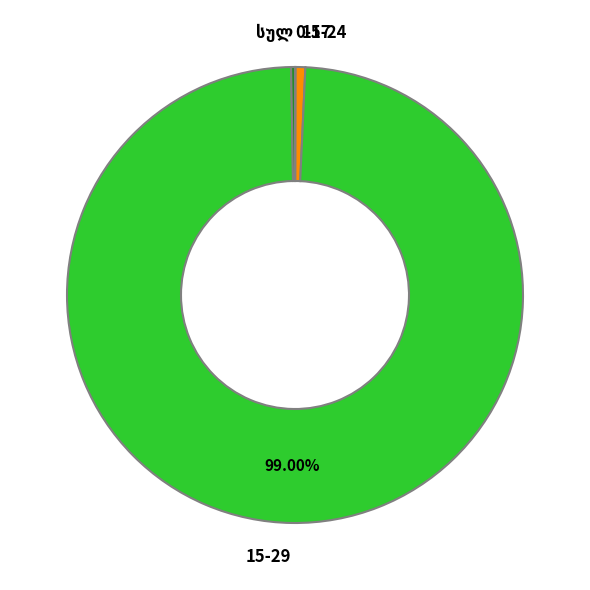

To the nearest percent, what is the difference between the largest and smallest slice percentages?

99%